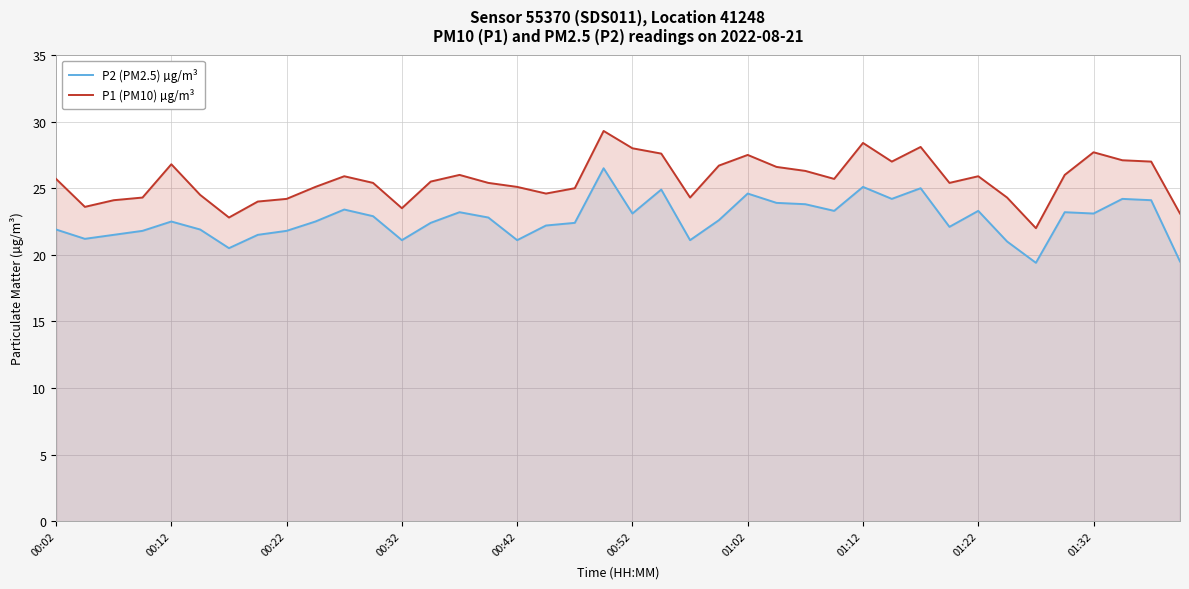

What is the total value across all series at 10?

49.3